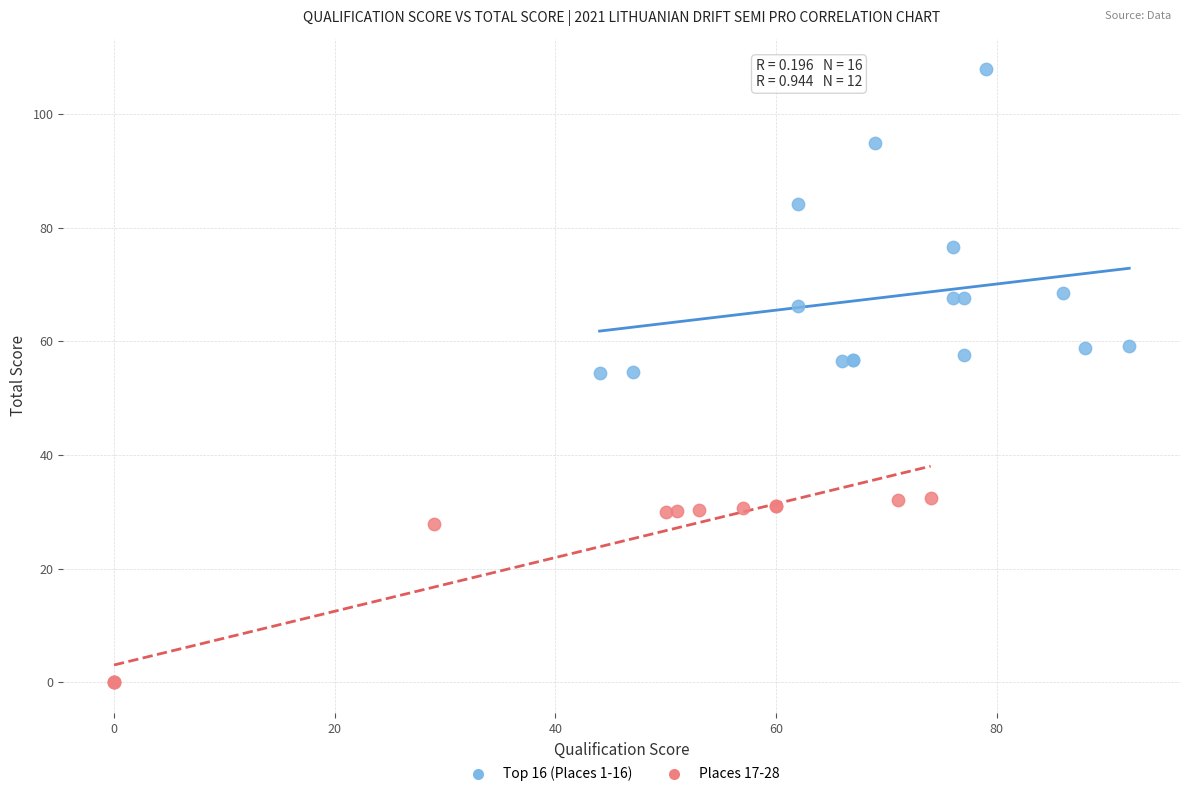

Which series contains the highest Y value?

Top 16 (Places 1-16)